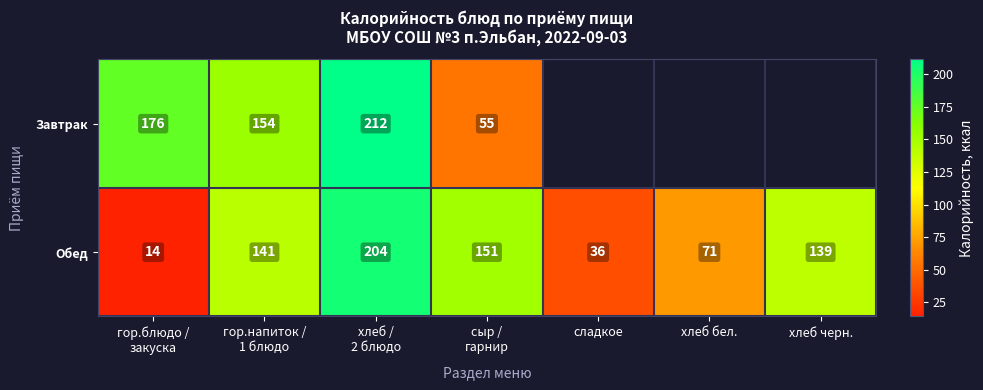

What is the difference between the maximum and minimum values in the Обед series?

190